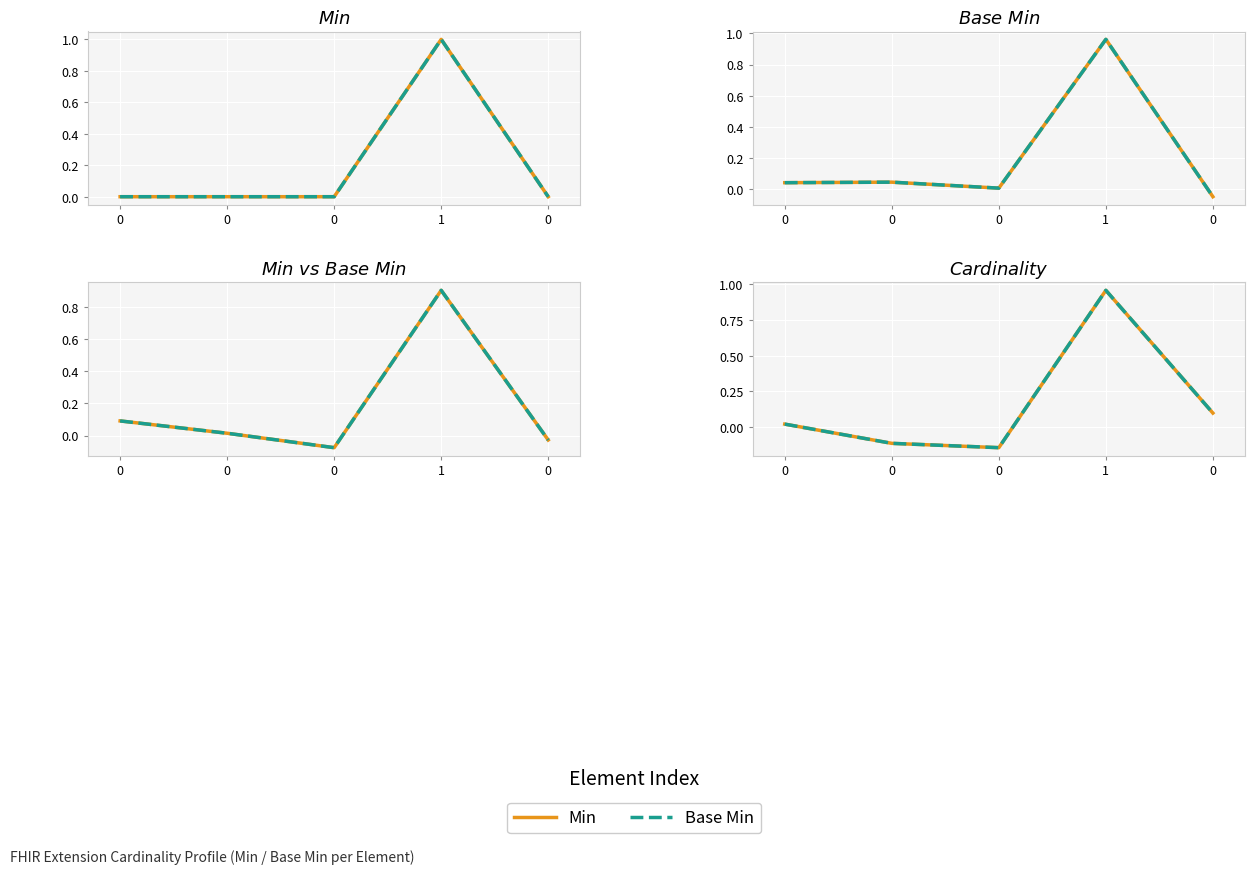

What is the maximum value for Min?

1.0